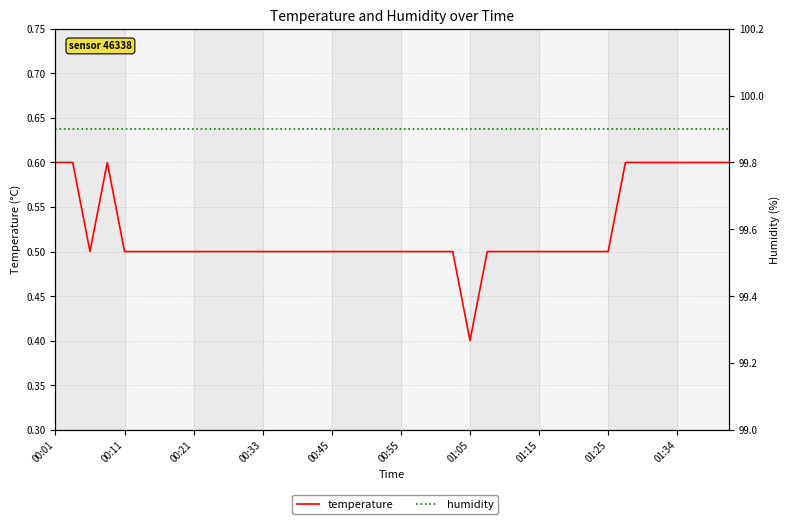

What is the difference between the temperature values at 00:21 and 00:01?

0.1